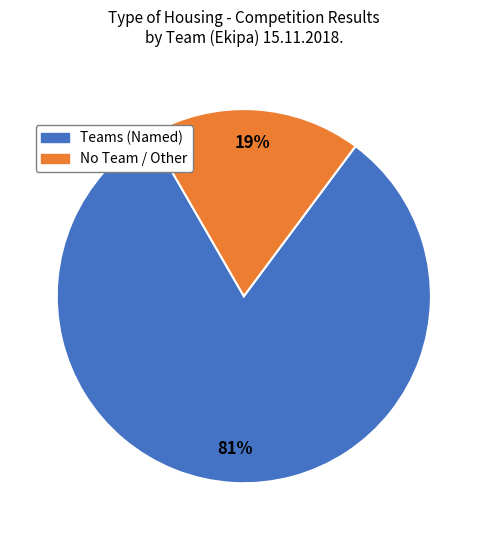

Is there any slice that represents more than half of the pie?

Yes